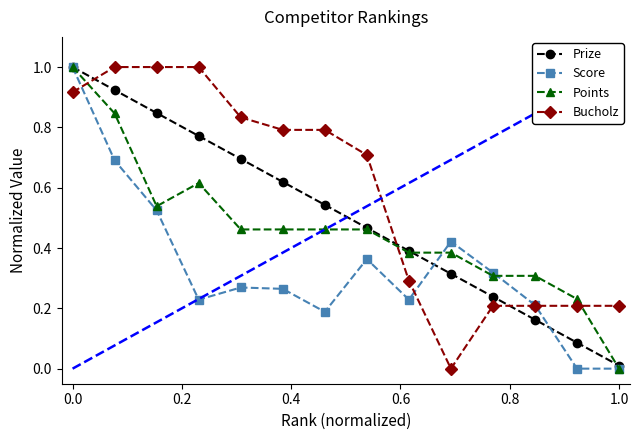

What is the greatest value displayed?

1.0